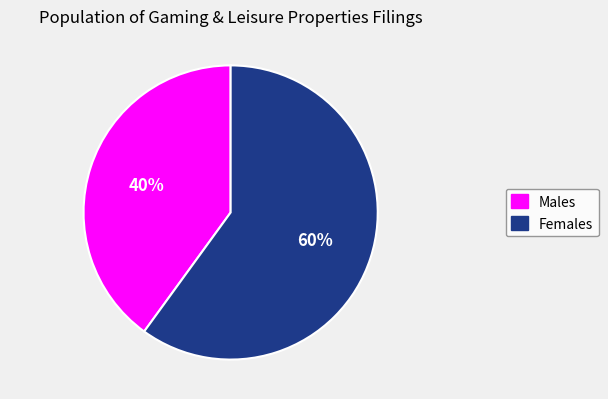

Rank the categories by value from lowest to highest.

Males, Females